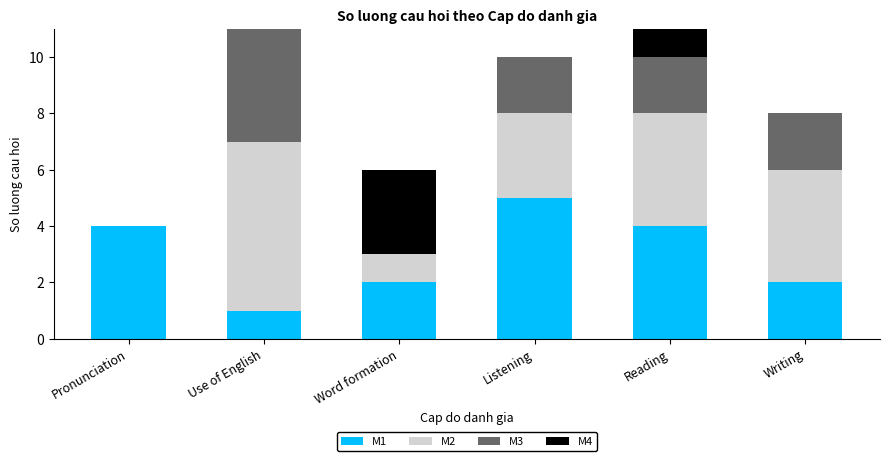

Is it true that M1 equals 1 at Writing?

False